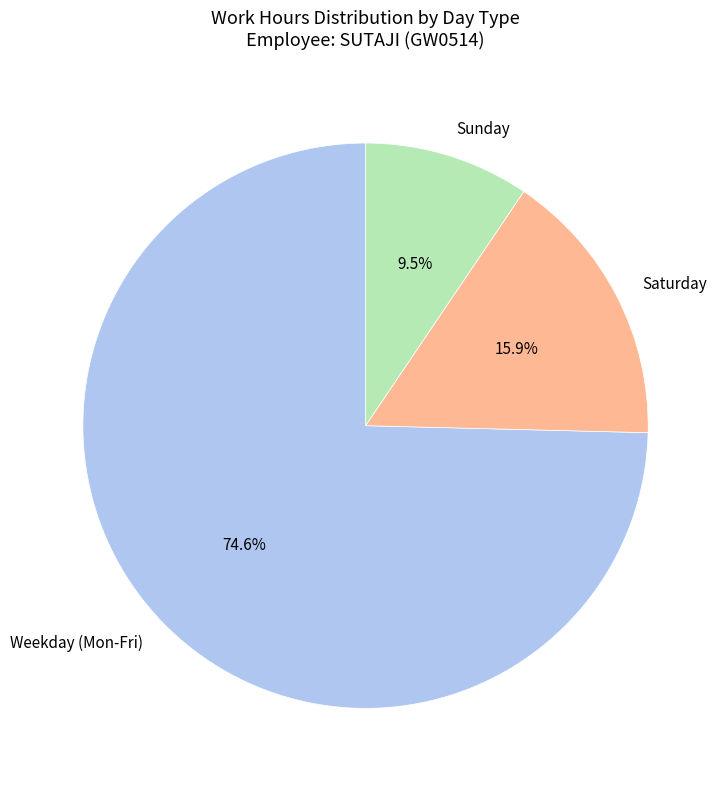

Rank the categories by value from highest to lowest.

Weekday (Mon-Fri), Saturday, Sunday